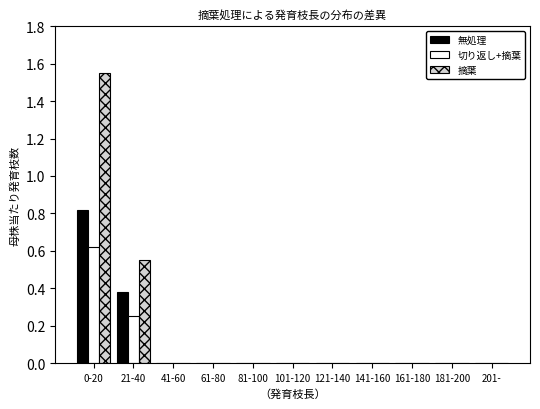

The value of 摘葉 at 181-200 is 0.0. True or false?

True